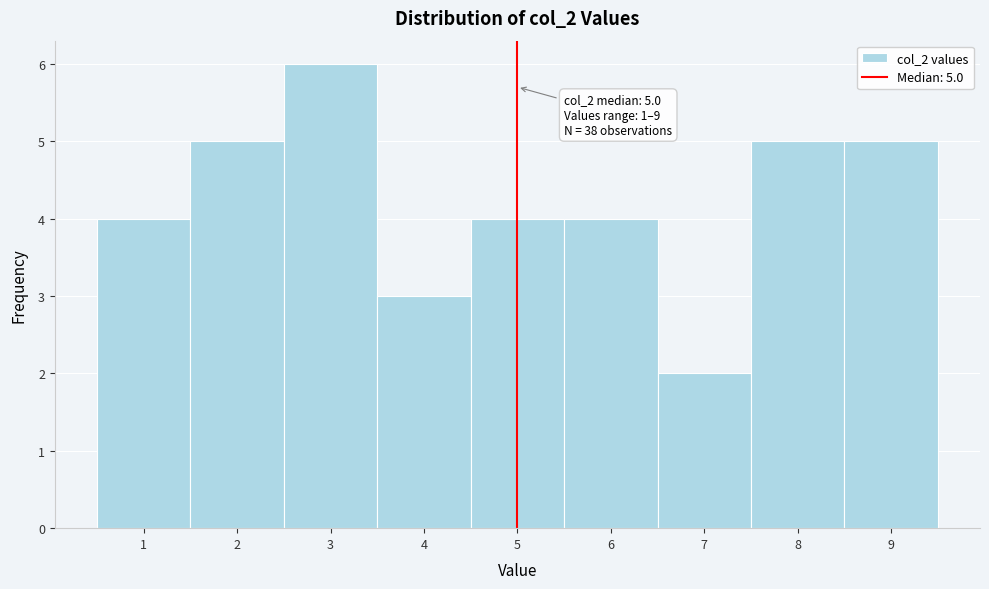

Which range on the x-axis has the tallest bar?

2.5 to 3.5